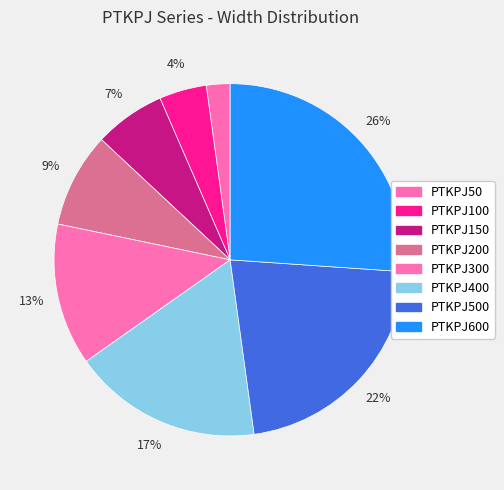

Count the number of slices in the pie.

8